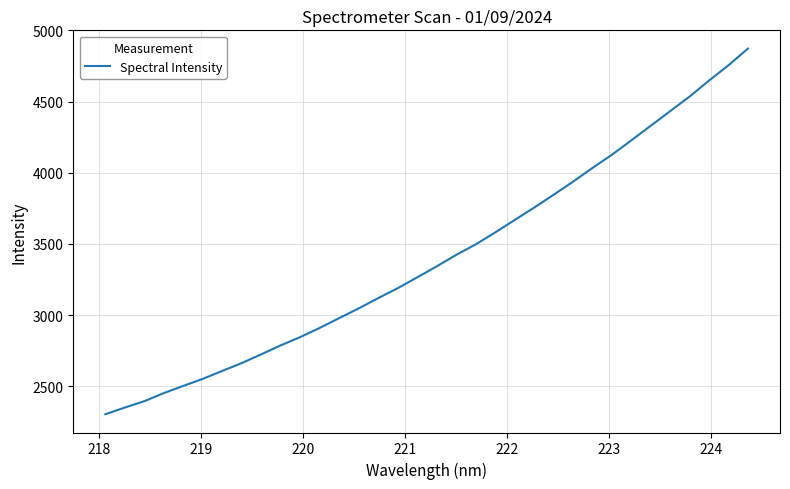

What is the greatest value displayed?

4871.6